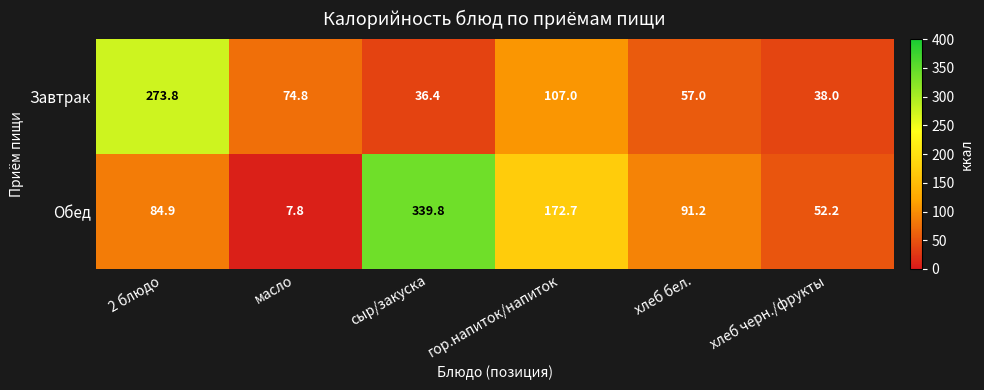

Which series has the widest spread of values?

Обед